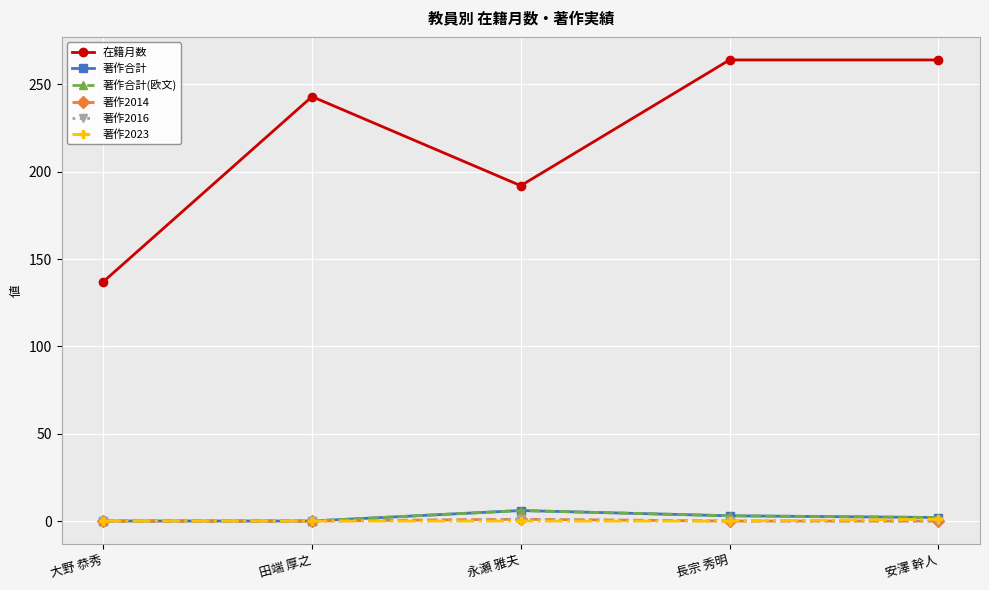

At which category is the sum across all series the highest?

長宗 秀明